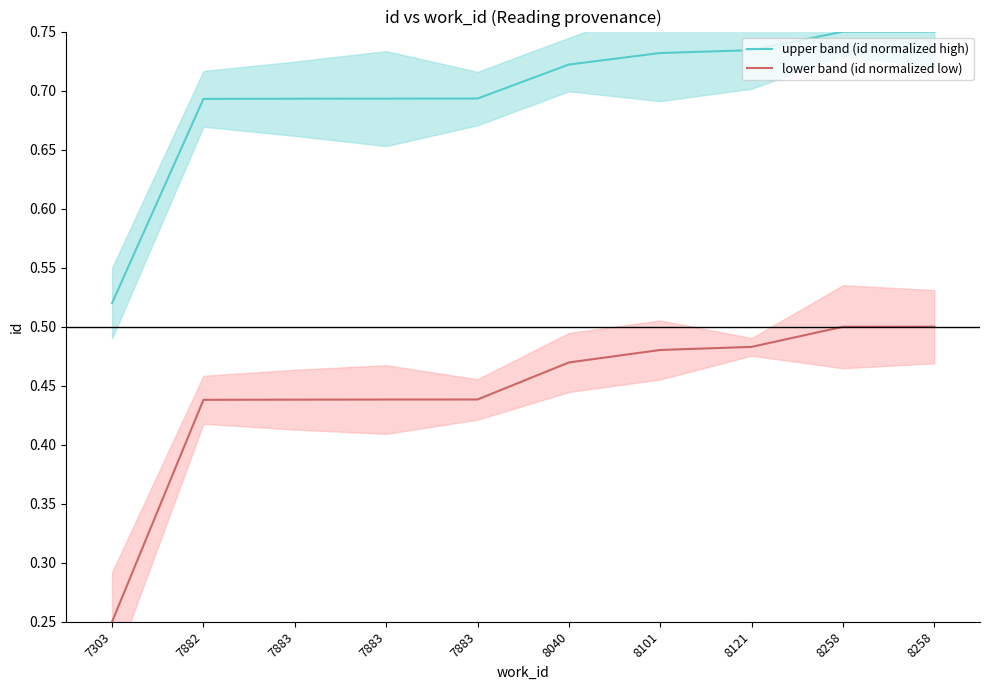

Between 8040 and 7882, which is larger?

8040